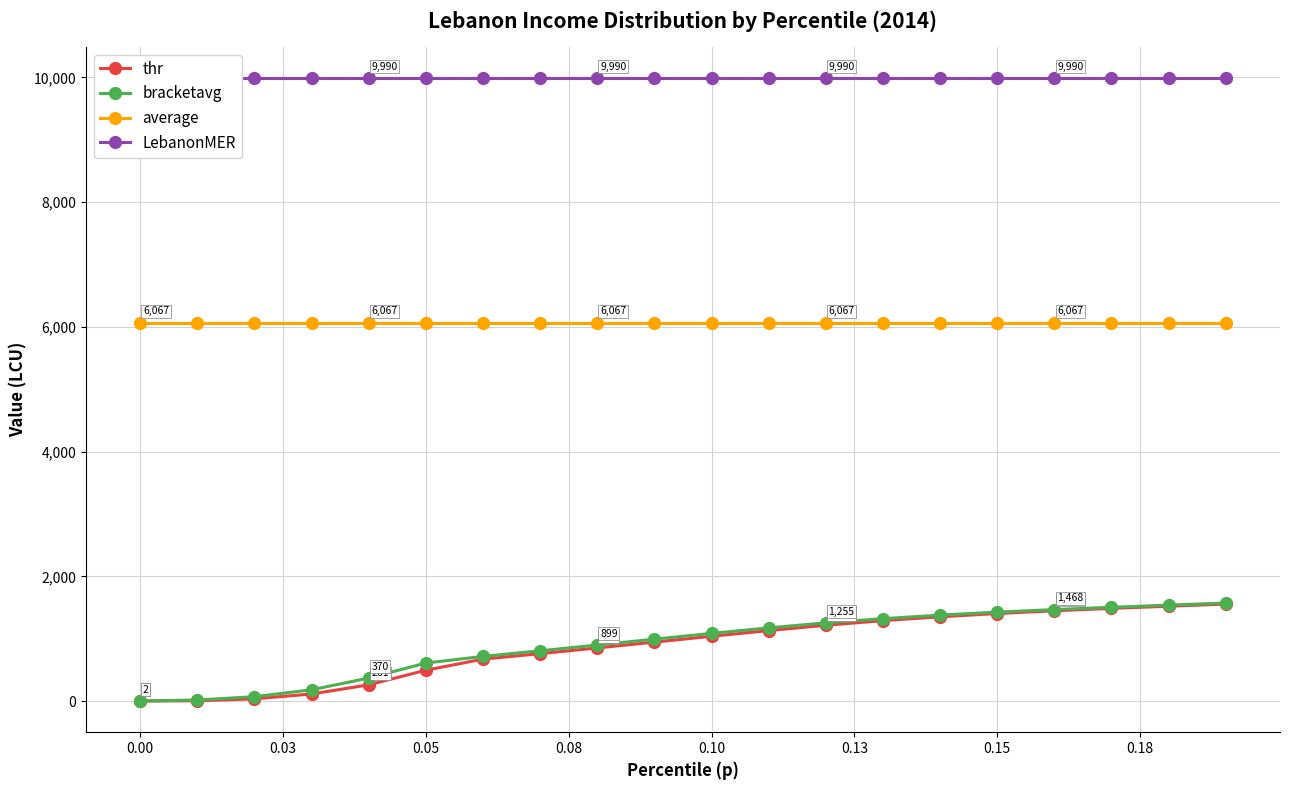

True or false: LebanonMER and bracketavg cross at least once.

False